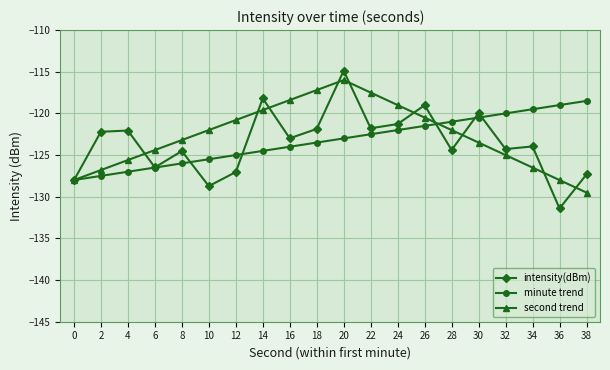

Read the second trend value at 10.

-122.0